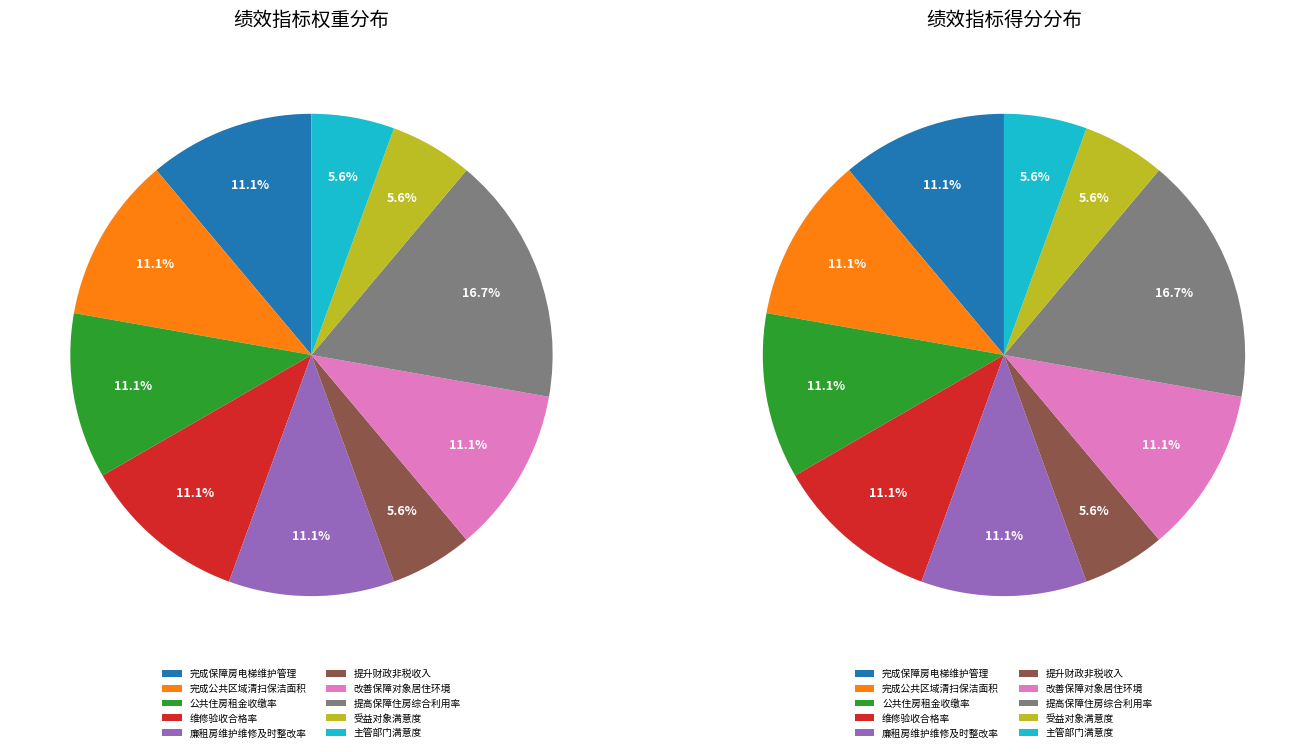

What percentage is the 改善保障对象居住环境 slice, to the nearest percent?

11%